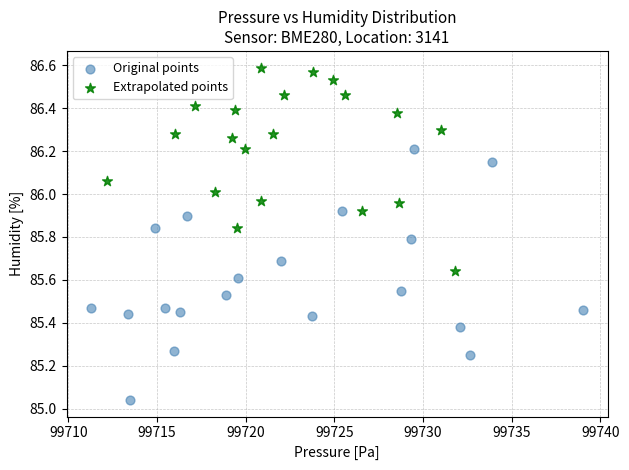

Which series has the widest spread of Y values?

Original points